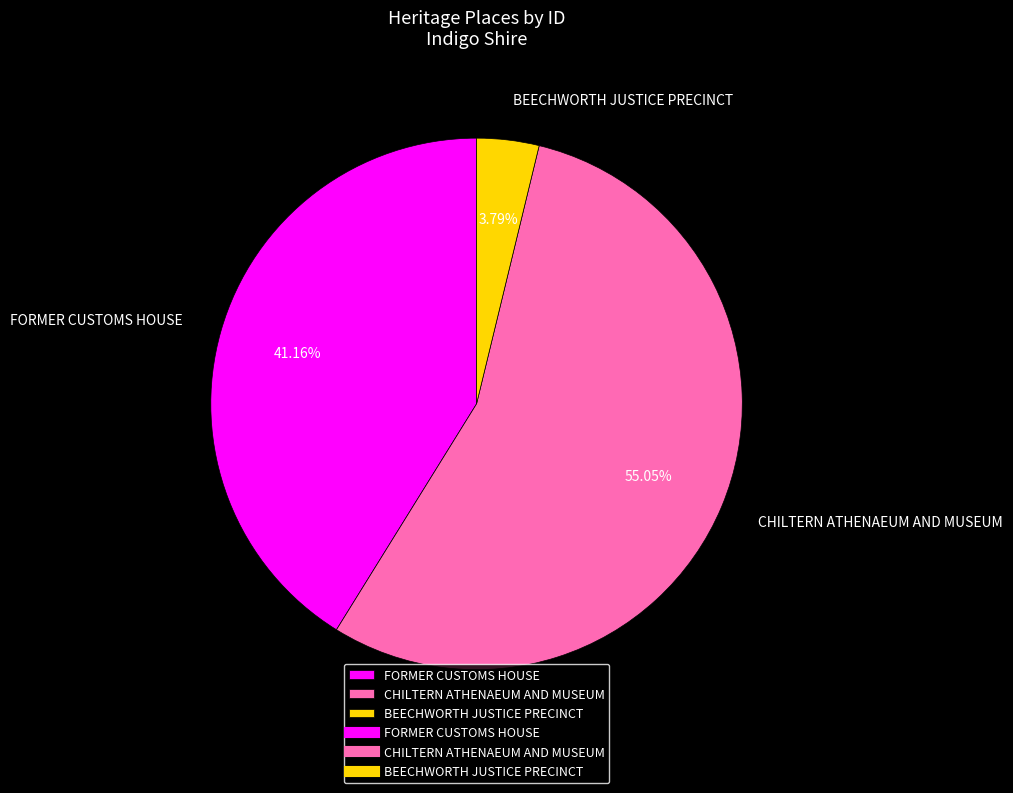

How many segments does this pie chart have?

3